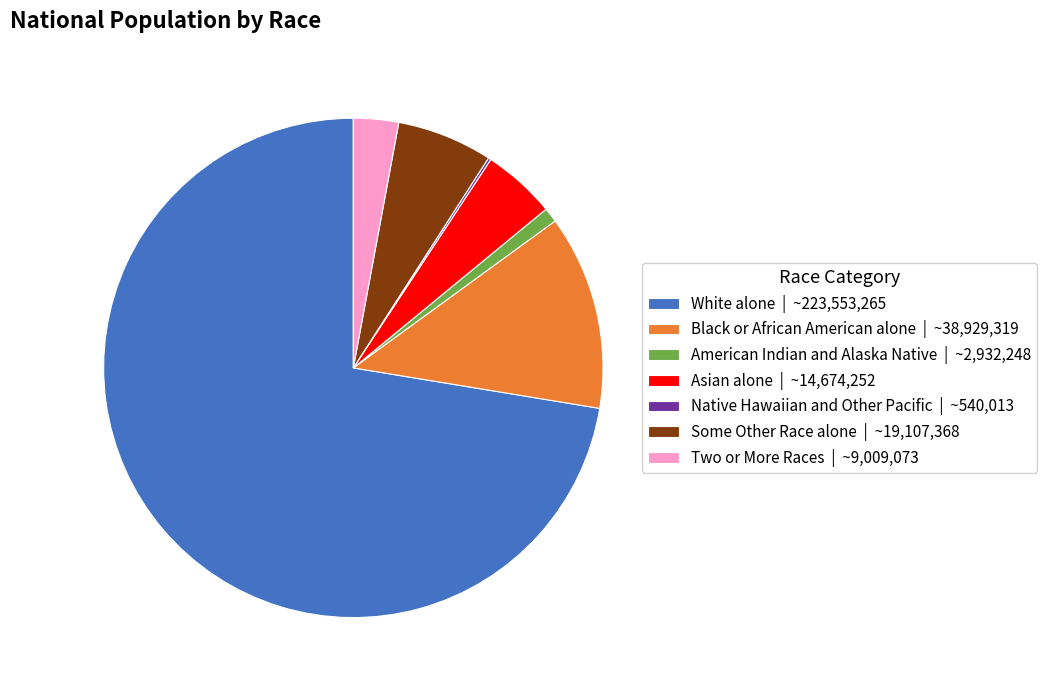

True or false: Two or More Races accounts for 3% of the total.

True